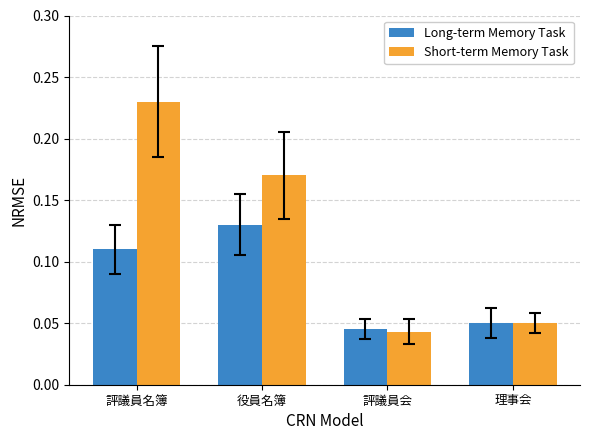

True or false: Short-term Memory Task has a value of 0.4 at 評議員名簿.

False